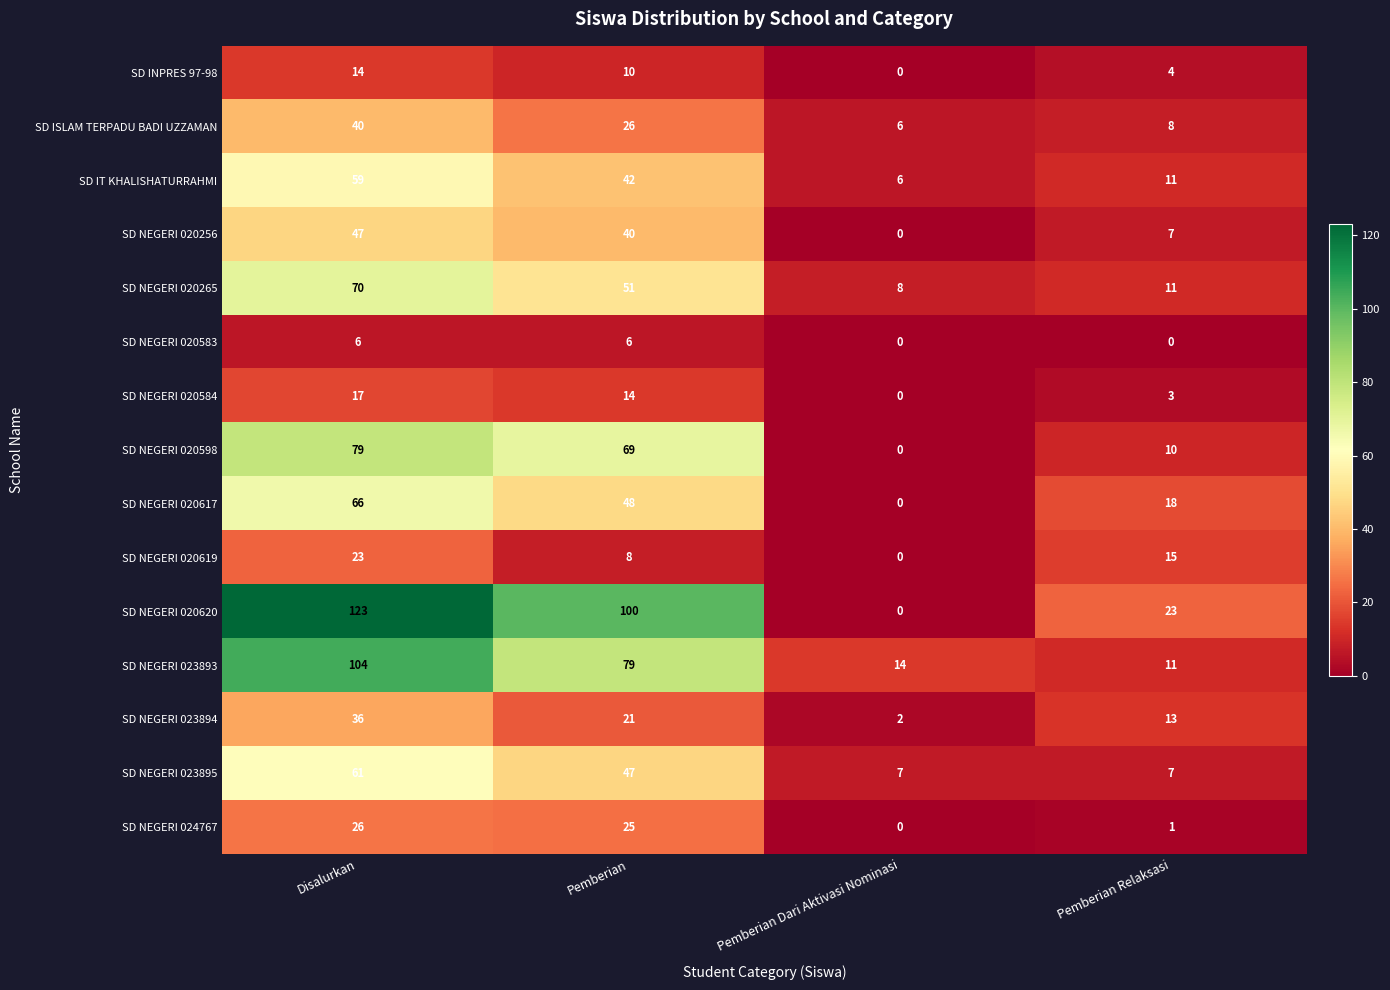

At which category is the sum across all series the highest?

Disalurkan